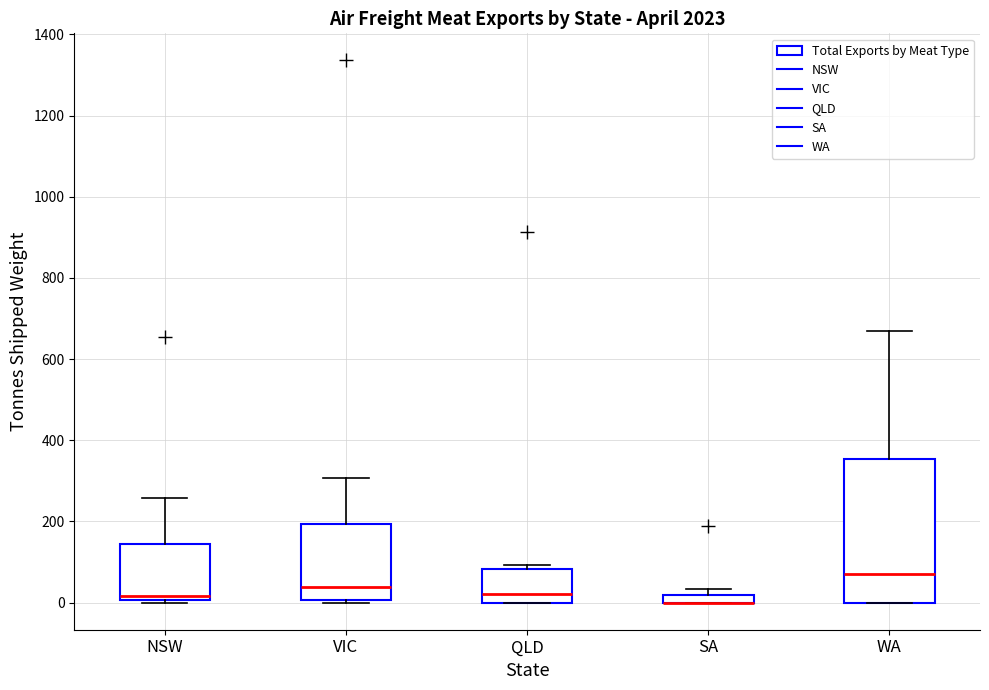

Where does the median line of the box for WA sit on the y-axis? The values are not printed on the chart, so give them approximately, as read against the axis.

80